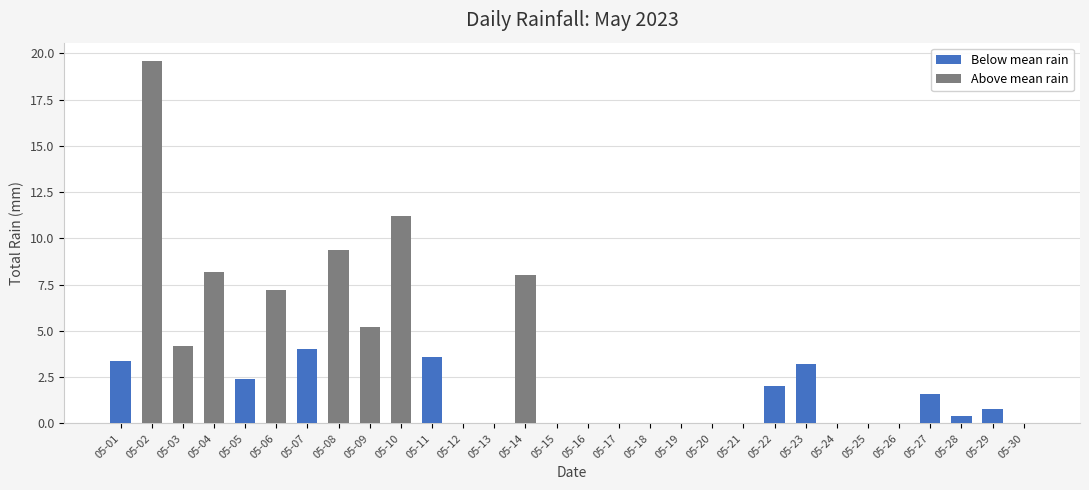

Is the value of Above mean rain at 05-19 greater than the value of Below mean rain at 05-11?

No